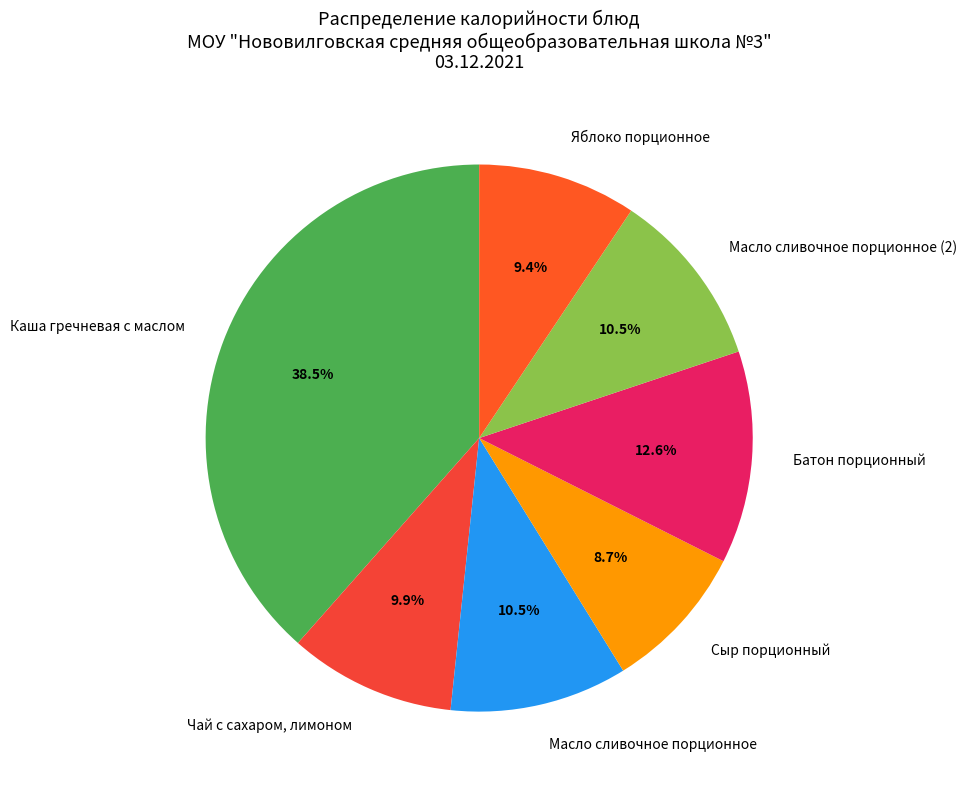

Which category has the smallest portion of the pie?

Сыр порционный